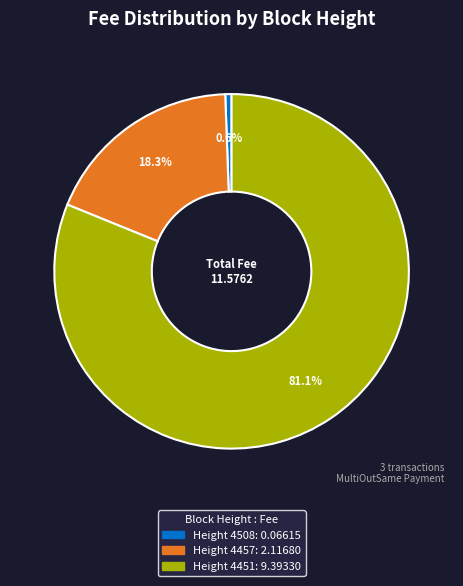

Is there a majority slice in this chart?

Yes